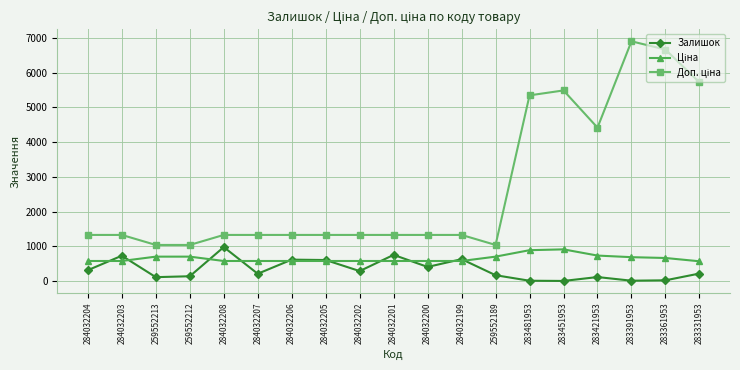

Where is the first local maximum for Залишок?

284032203